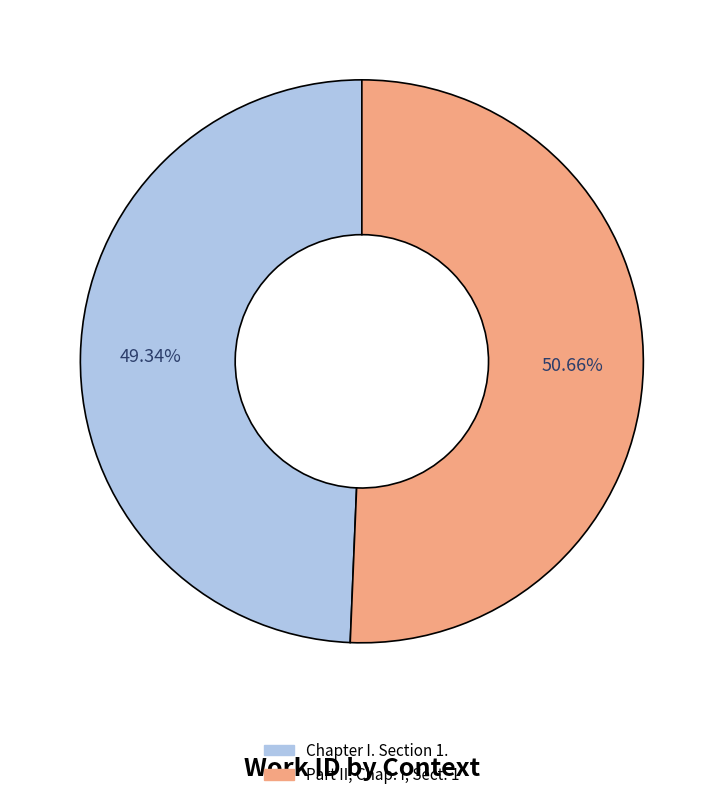

What percentage do Part II, Chap. i, Sect. 1 and Chapter I. Section 1. together represent?

100.0%